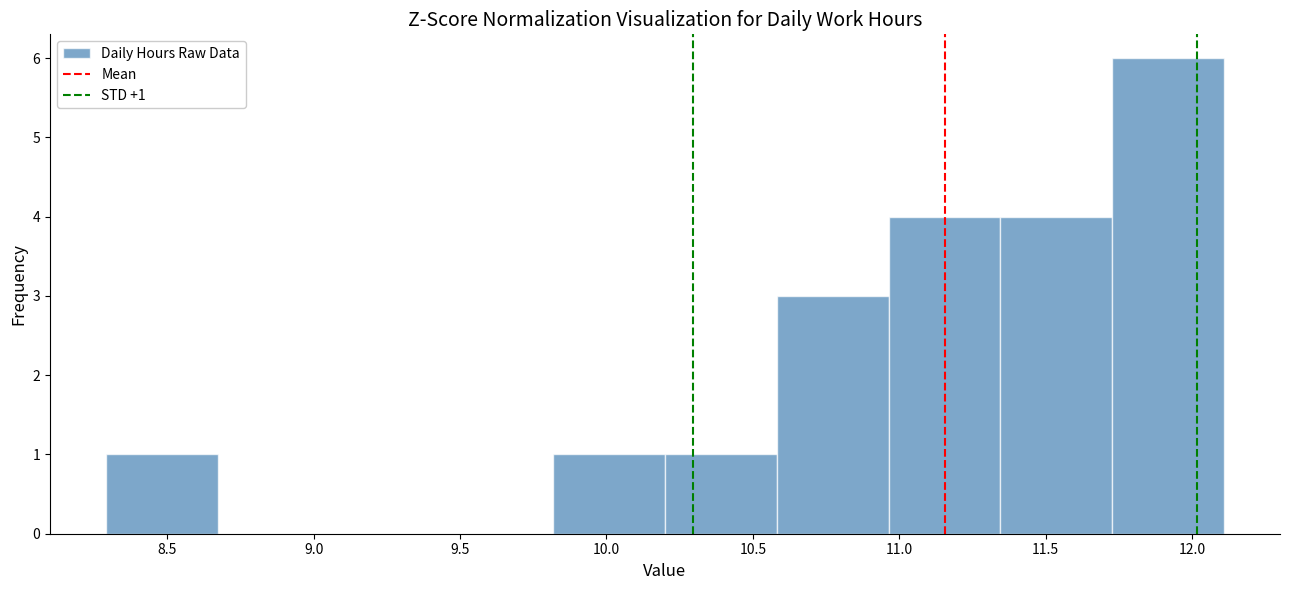

Which range on the x-axis has the tallest bar?

11.75 to 12.10